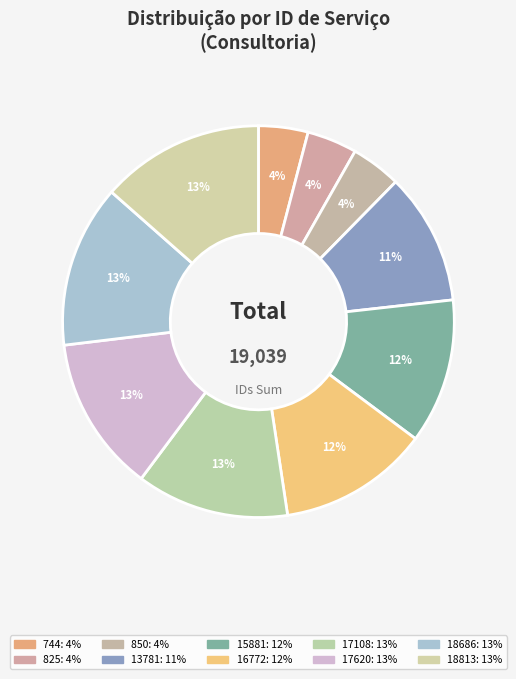

To the nearest percent, what is the average slice percentage?

10%